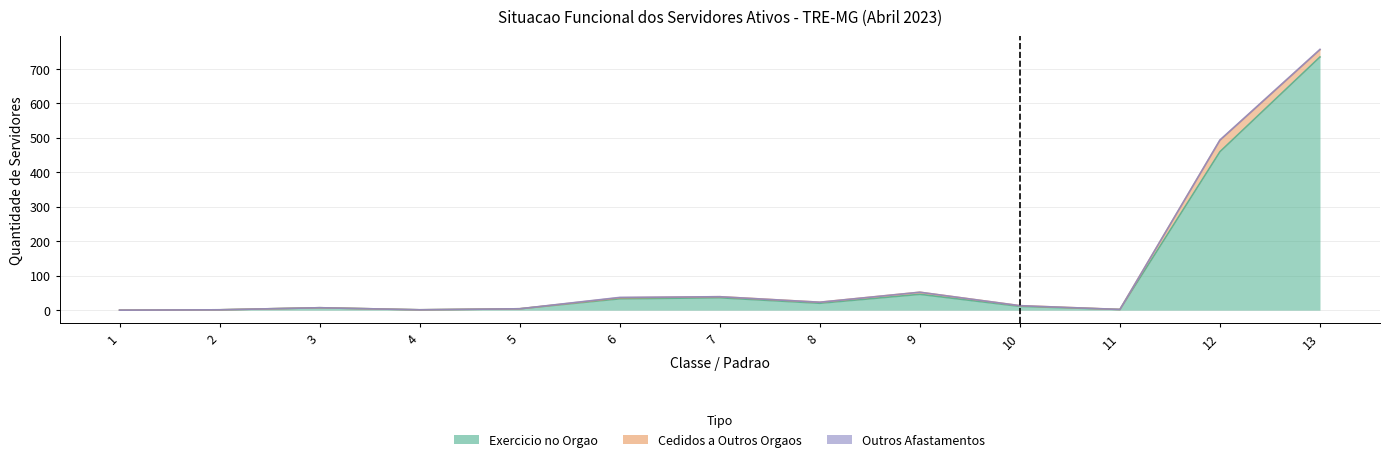

True or false: Outros Afastamentos and Exercicio no Orgao cross at least once.

False